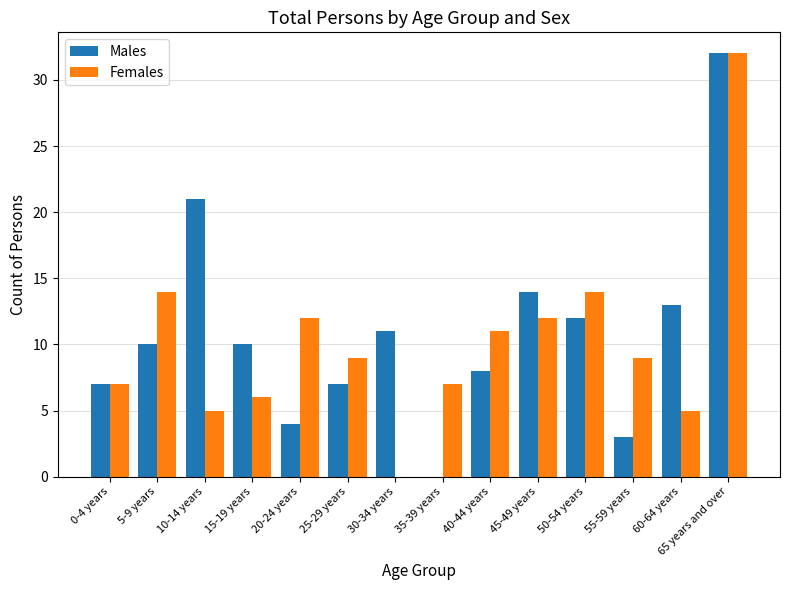

Which category has the highest value across all series?

65 years and over